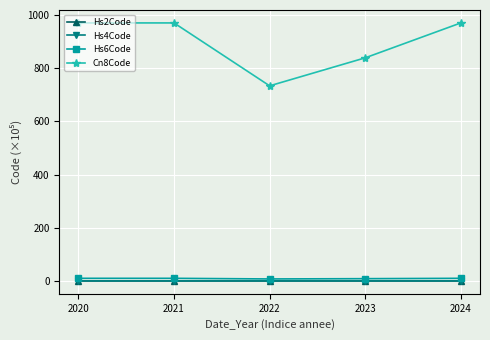

The Hs4Code series shows 0.1 at 2020. True or false?

True